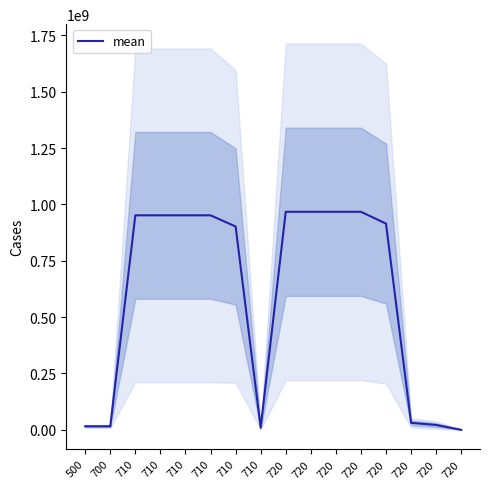

How many distinct data groups are displayed?

1